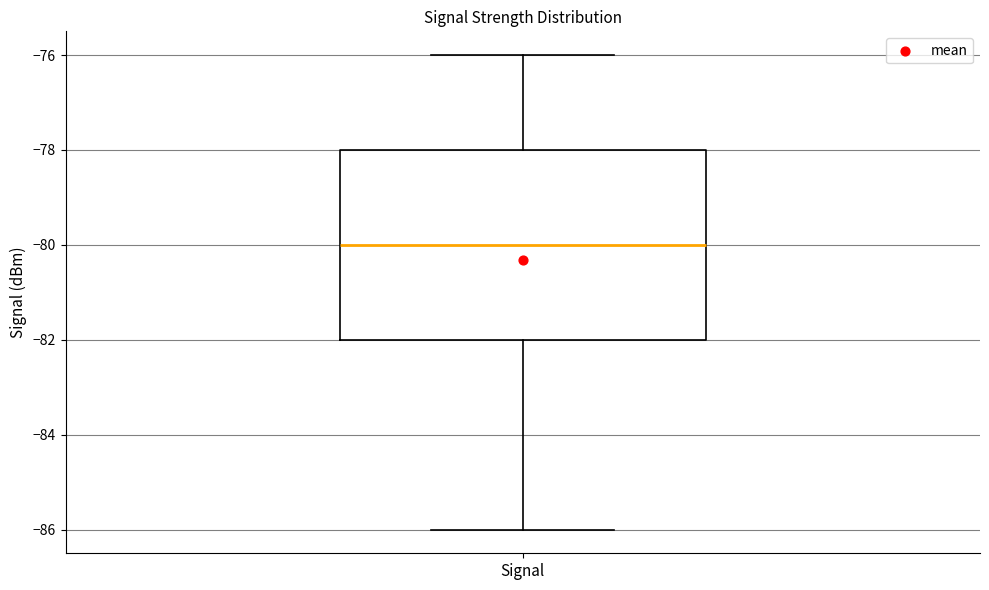

Transcribe this box plot: give where the median line is, the range the box spans, and where the two whiskers end, as read against the y-axis. The values are not printed on the chart, so give them approximately, as read against the axis.

median -80, box -82 to -78, whiskers -86 to -76